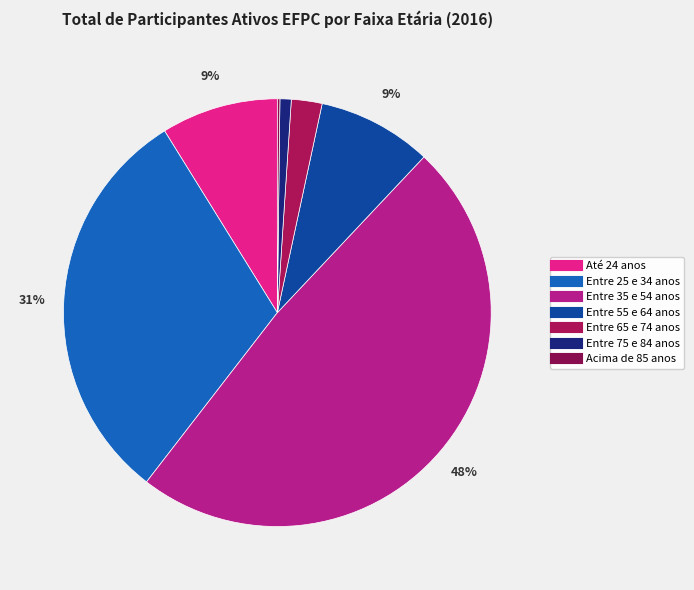

How many segments does this pie chart have?

7